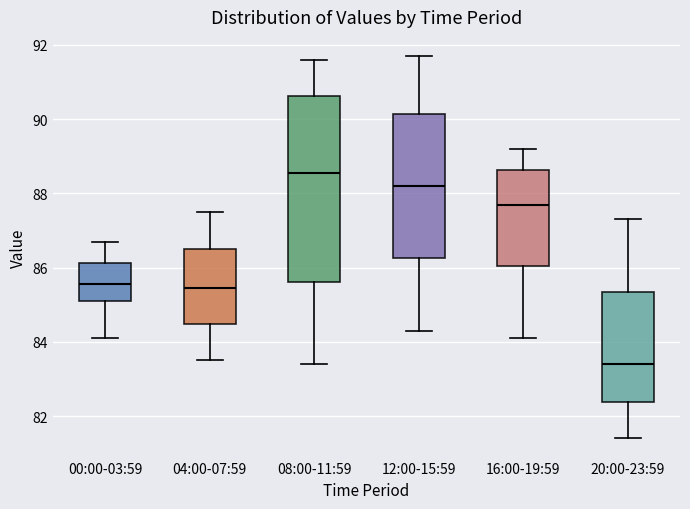

Reading left to right, read every box against the y-axis: the position of its median line, the range the box covers, and the ends of its whiskers. The values are not printed on the chart, so give them approximately, as read against the axis.

00:00-03:59: median 85.6, box 85.2 to 86.2, whiskers 84.2 to 86.8
04:00-07:59: median 85.4, box 84.4 to 86.6, whiskers 83.6 to 87.6
08:00-11:59: median 88.6, box 85.6 to 90.6, whiskers 83.4 to 91.6
12:00-15:59: median 88.2, box 86.2 to 90.2, whiskers 84.4 to 91.8
16:00-19:59: median 87.8, box 86.0 to 88.6, whiskers 84.2 to 89.2
20:00-23:59: median 83.4, box 82.4 to 85.4, whiskers 81.4 to 87.4